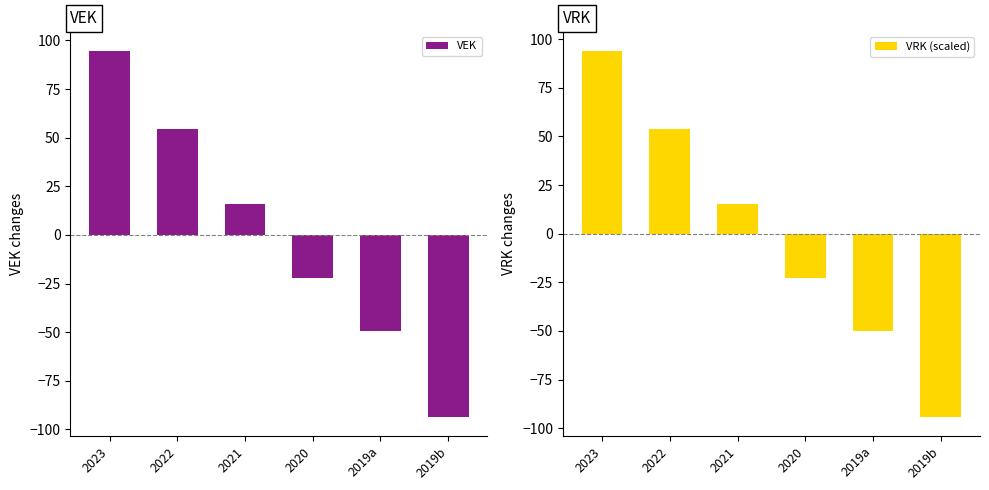

At which label is VRK (scaled) closest to 0?

2021